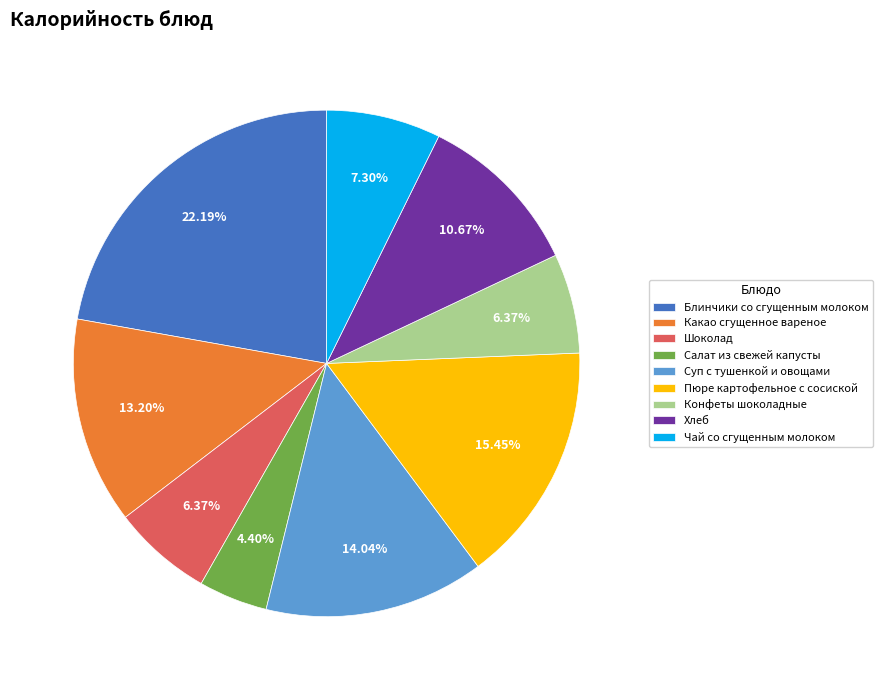

To the nearest percent, what is the combined percentage of Хлеб and Блинчики со сгущенным молоком?

33%